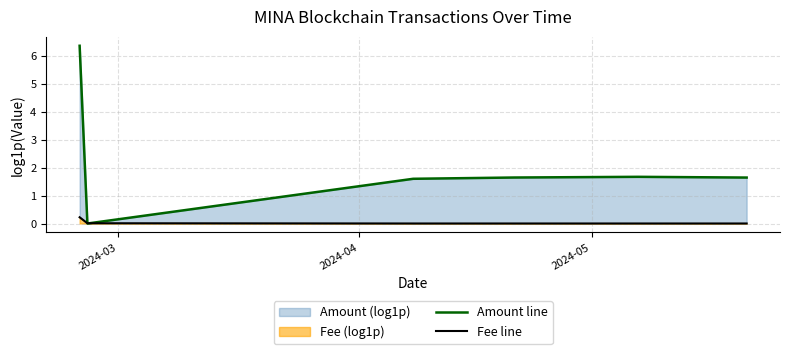

Which series ends up on top after the final intersection of Amount line and Fee line?

Amount line